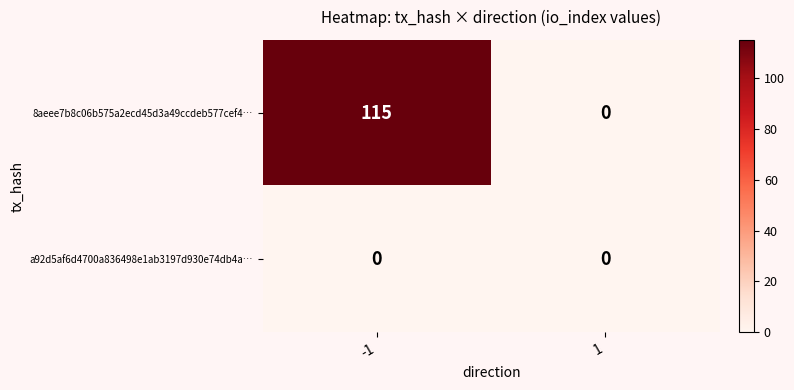

What is the total value across all series at -1?

115